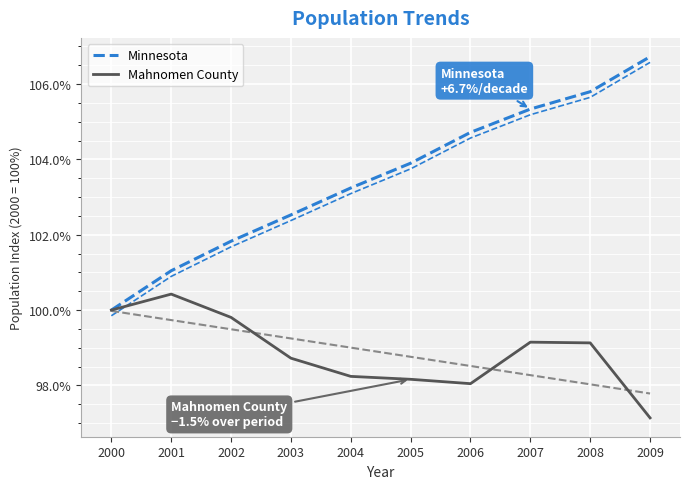

How many interior local peaks does the Mahnomen County series have?

2